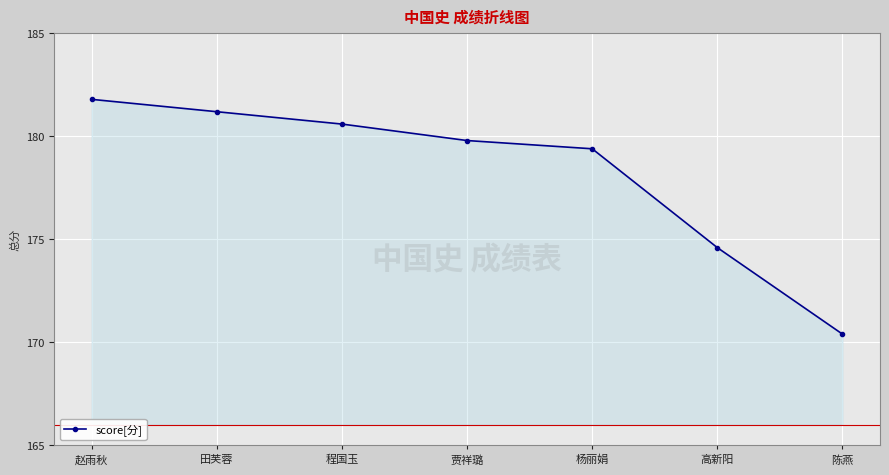

Rank the categories by value from highest to lowest.

赵雨秋, 田芙蓉, 程国玉, 贾祥璐, 杨丽娟, 高新阳, 陈燕